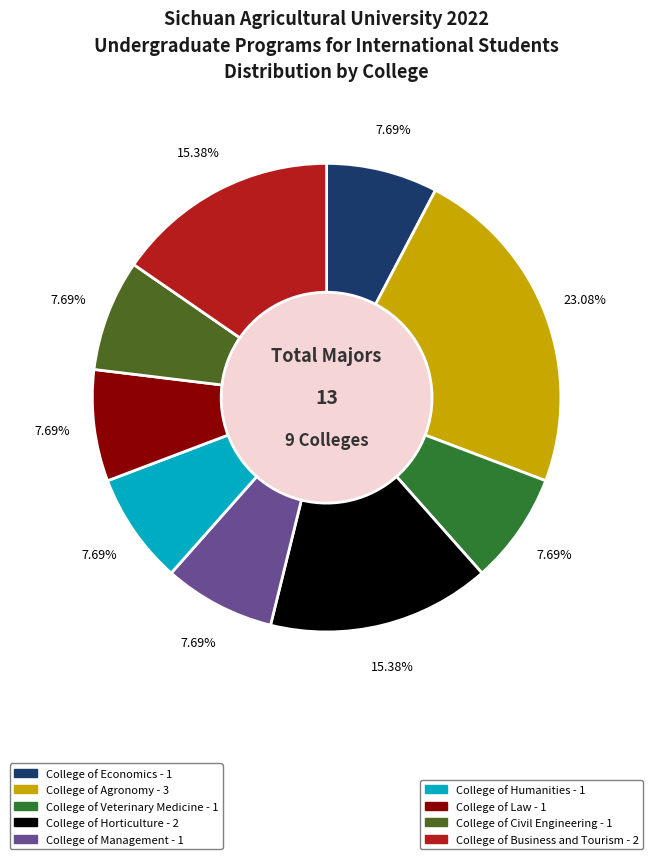

How many segments does this pie chart have?

9